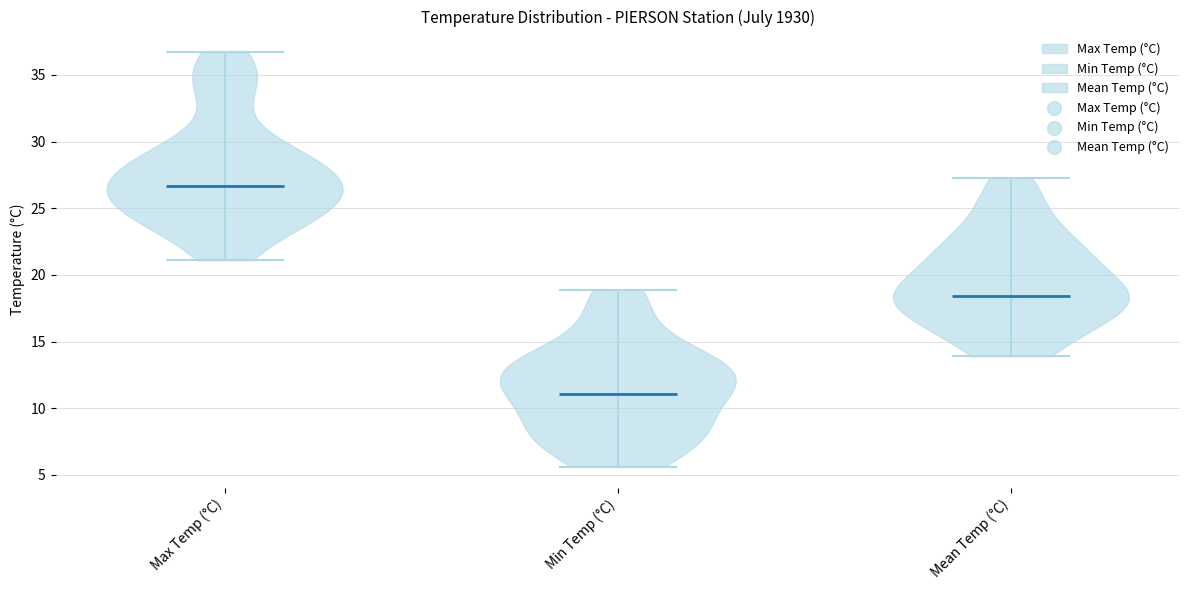

Reading left to right, read every violin against the y-axis: where its median line is, and the lowest and highest points it reaches. The values are not printed on the chart, so give them approximately, as read against the axis.

Max Temp (°C): median line 26.5, lowest point 21.0, highest point 36.5
Min Temp (°C): median line 11.0, lowest point 5.5, highest point 19.0
Mean Temp (°C): median line 18.5, lowest point 14.0, highest point 27.5